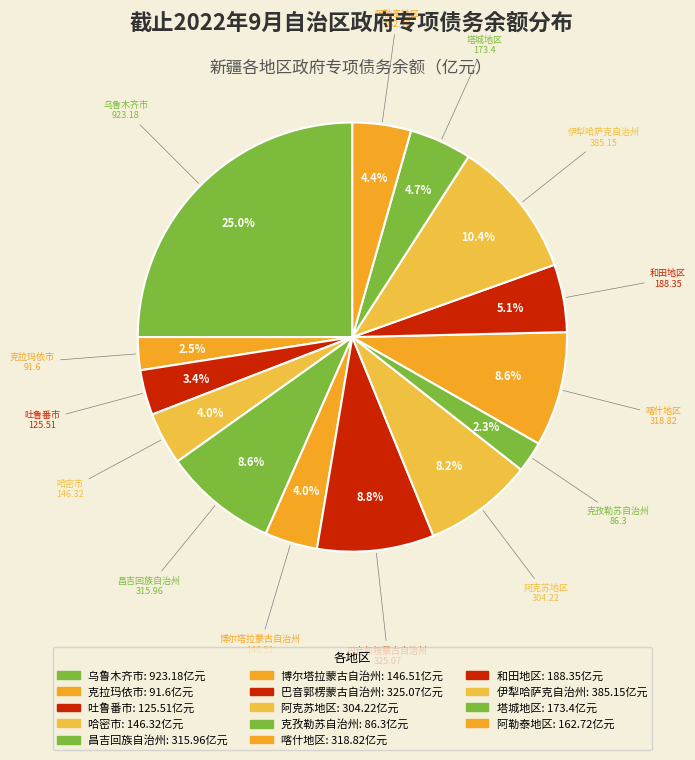

Does 克拉玛依市 represent more than half of the total?

No